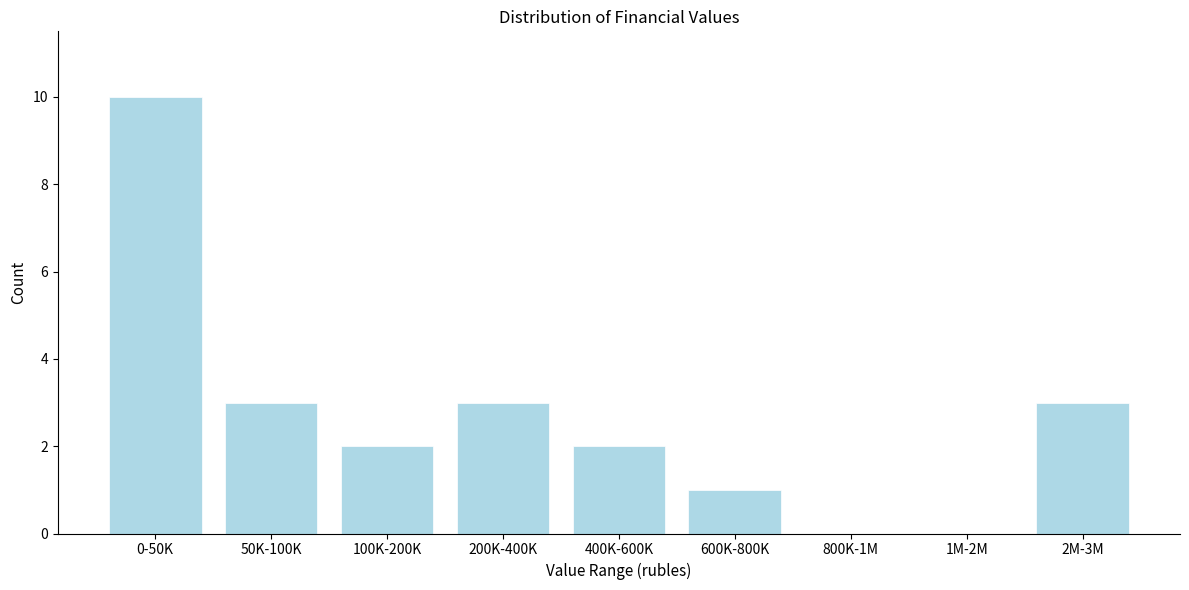

Reading left to right, transcribe all the data shown in this chart.

0-50K=10	50K-100K=3	100K-200K=2	200K-400K=3	400K-600K=2	600K-800K=1	800K-1M=0	1M-2M=0	2M-3M=3